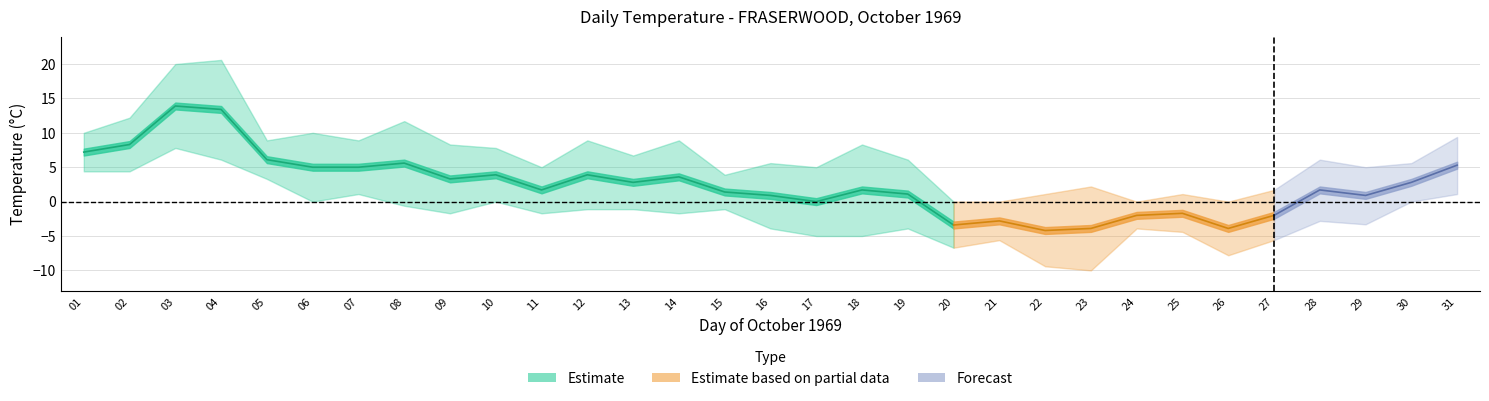

What is the value of the Max Temp (°C) point at the 2nd from the left?

12.2